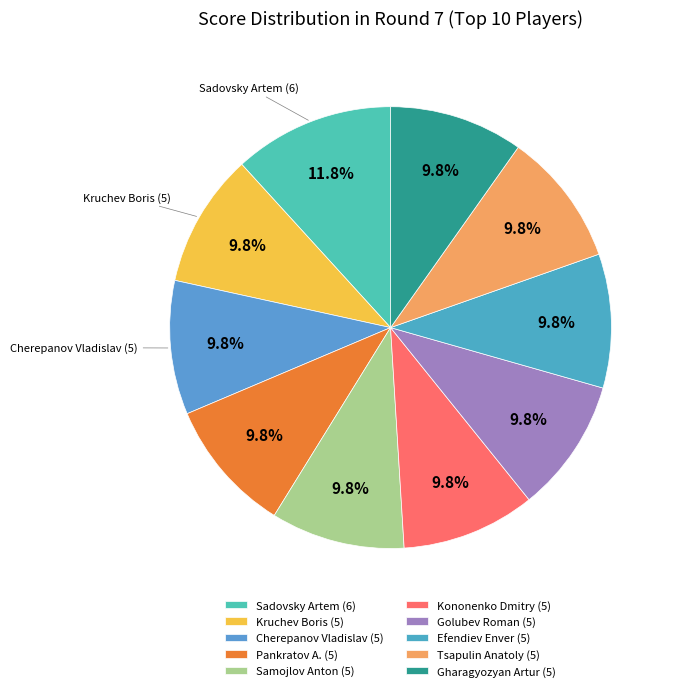

To the nearest percent, what percentage of the pie is Cherepanov Vladislav?

10%